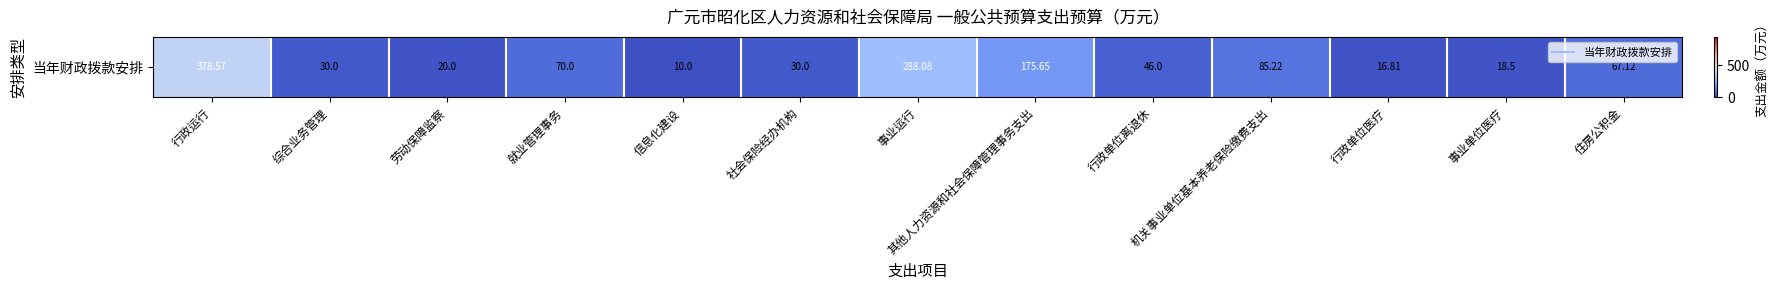

Reading left to right, extract all data points from this chart.

行政运行=378.6	综合业务管理=30.0	劳动保障监察=20.0	就业管理事务=70.0	信息化建设=10.0	社会保险经办机构=30.0	事业运行=288.1	其他人力资源和社会保障管理事务支出=175.7	行政单位离退休=46.0	机关事业单位基本养老保险缴费支出=85.2	行政单位医疗=16.8	事业单位医疗=18.5	住房公积金=67.1